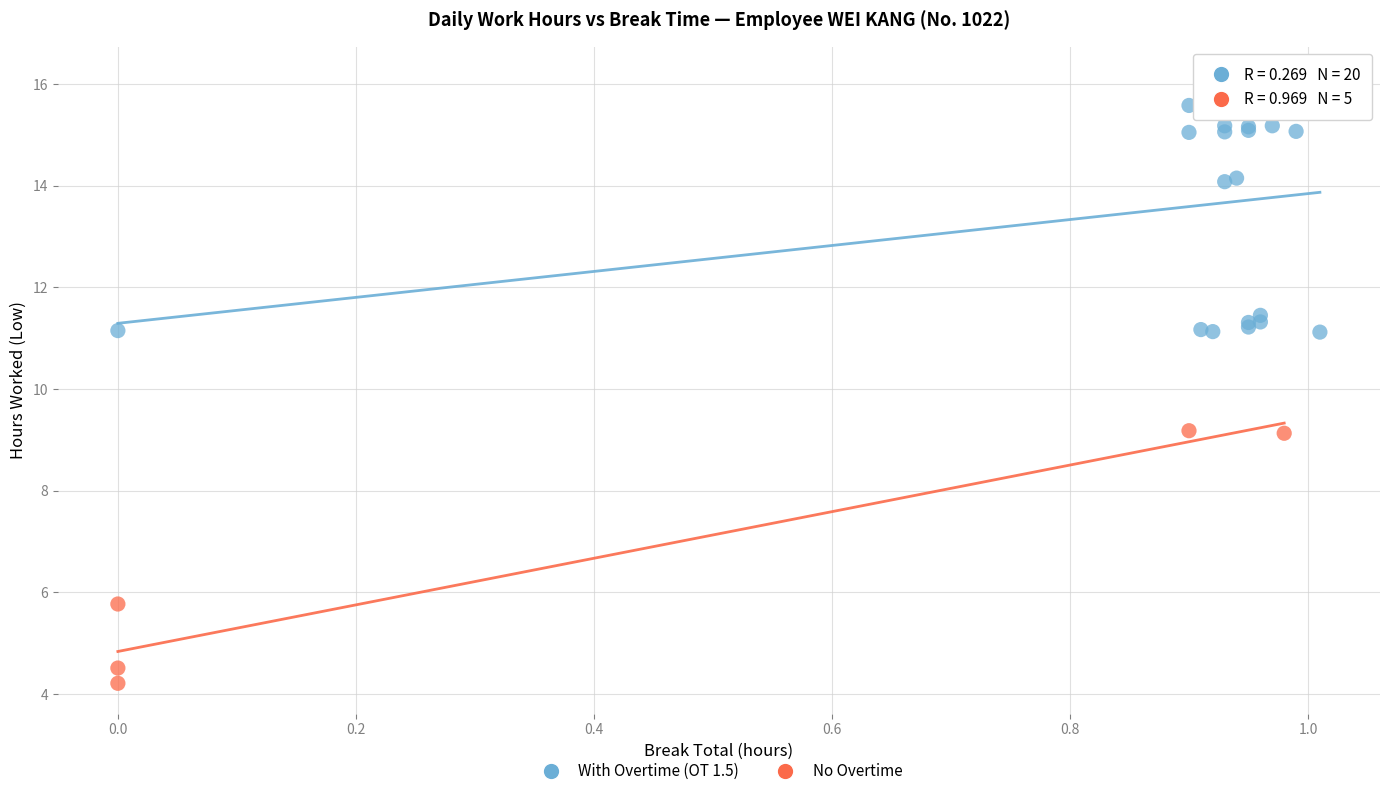

Which series contains the lowest Y value?

No Overtime